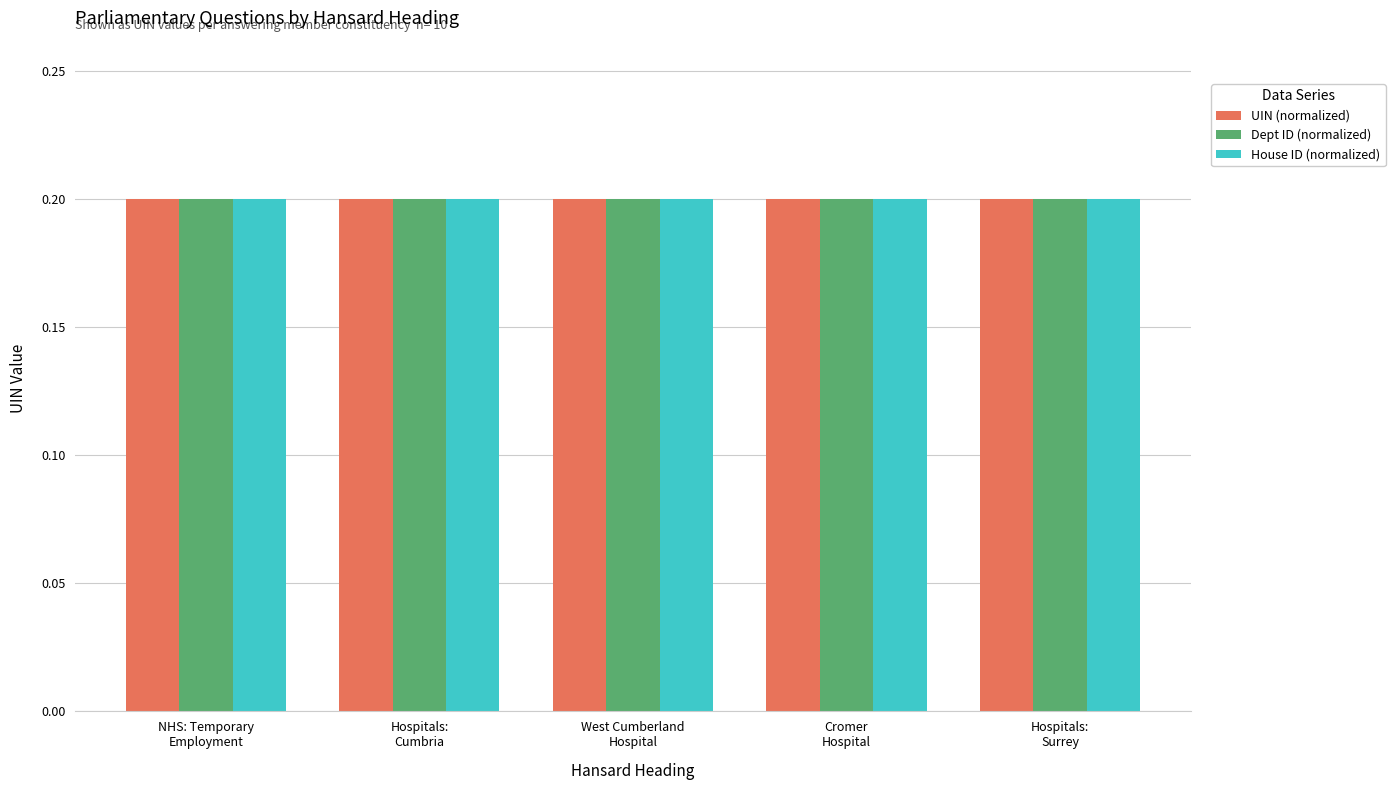

Does the chart contain any negative values?

No